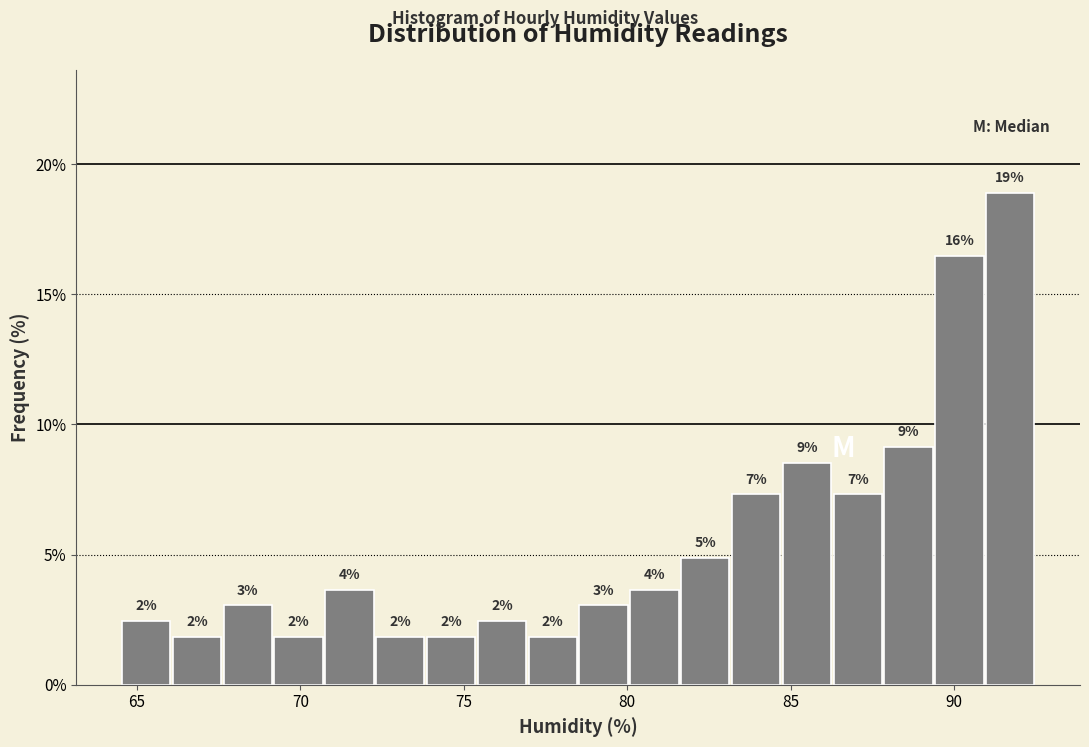

Read against the x-axis, roughly where is the centre of the tallest bar?

91.5